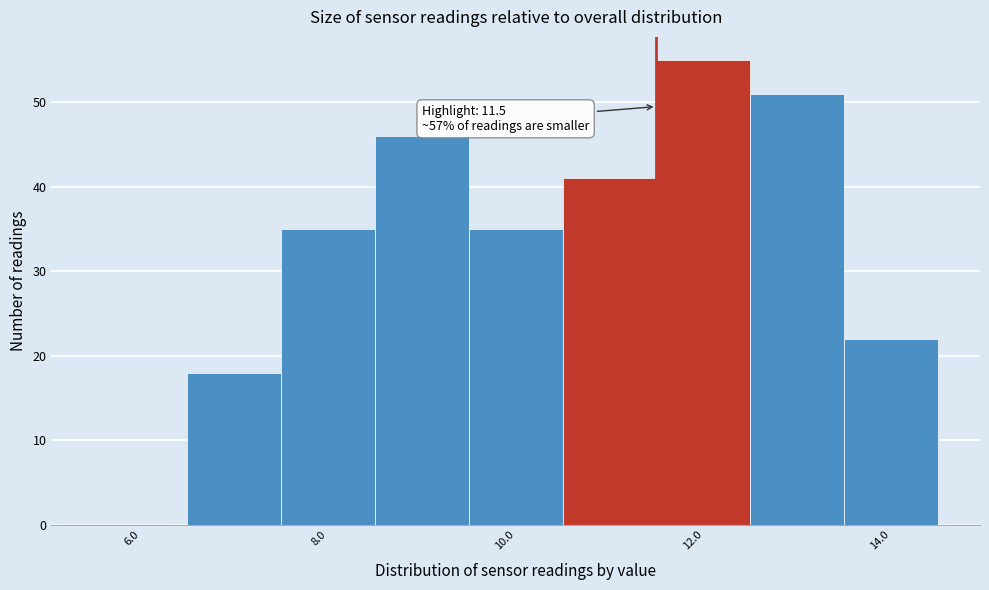

Which range on the x-axis has the tallest bar?

11.5 to 12.5